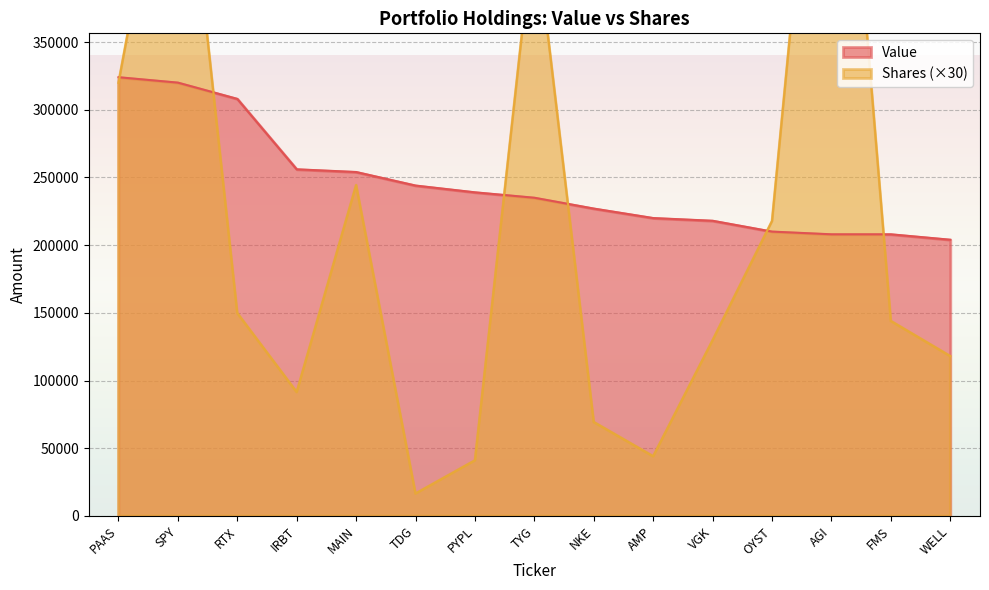

What is the difference between the Shares values at MAIN and SPY?

310680